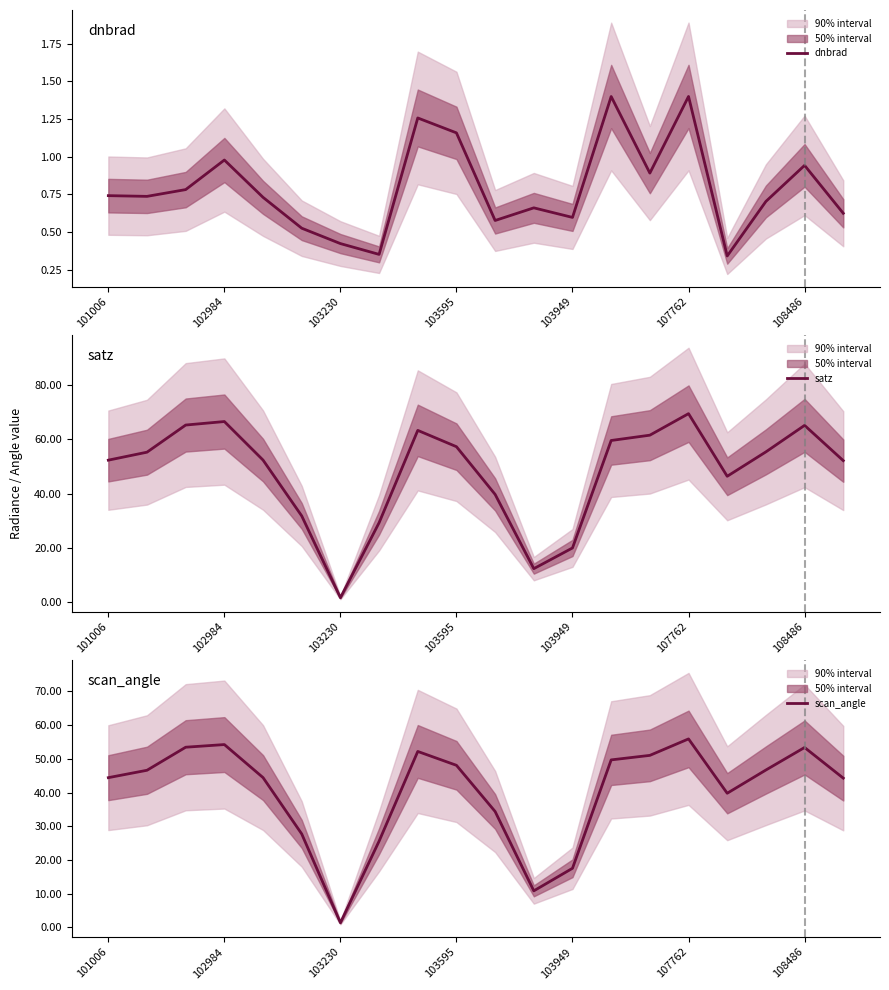

Which category has the lowest value in the satz series?

103230